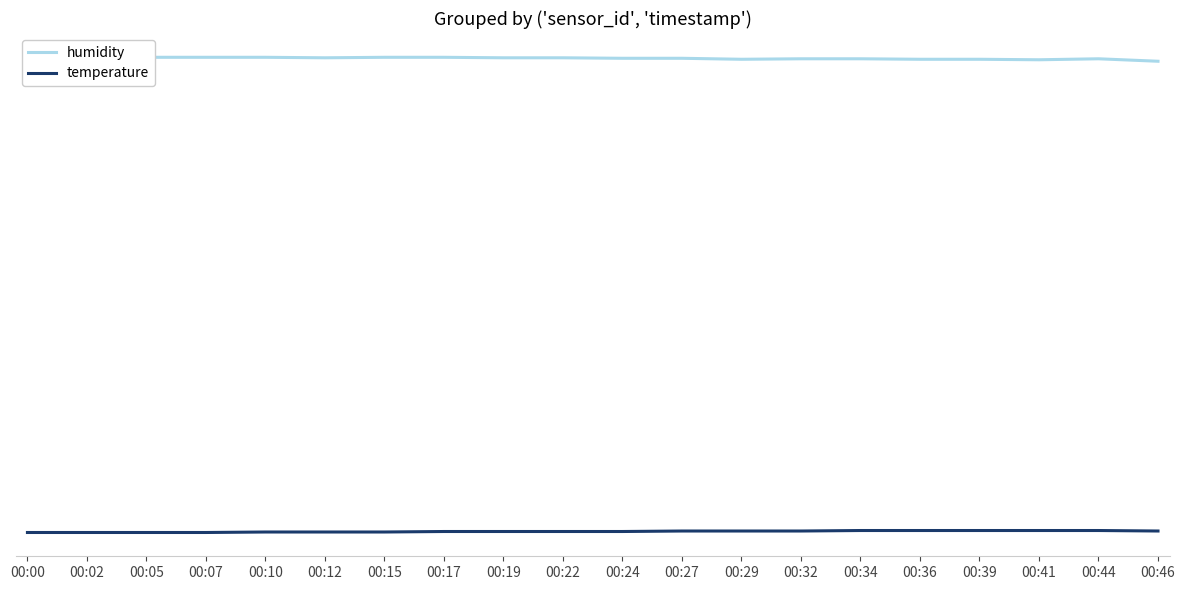

Which series changed the most between 00:19 and 00:36?

humidity